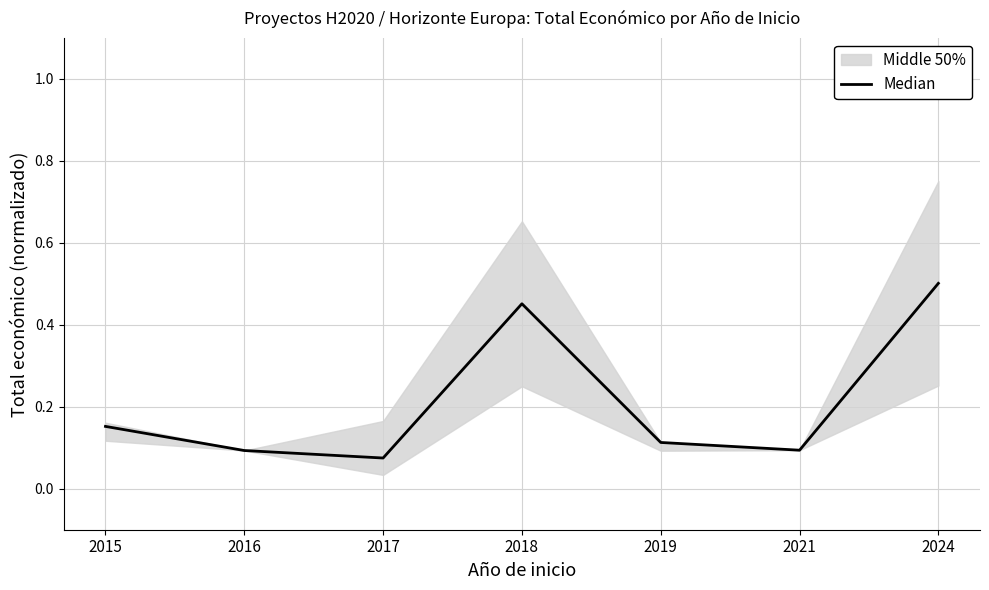

Which has a higher value, 2017 or 2021?

2021